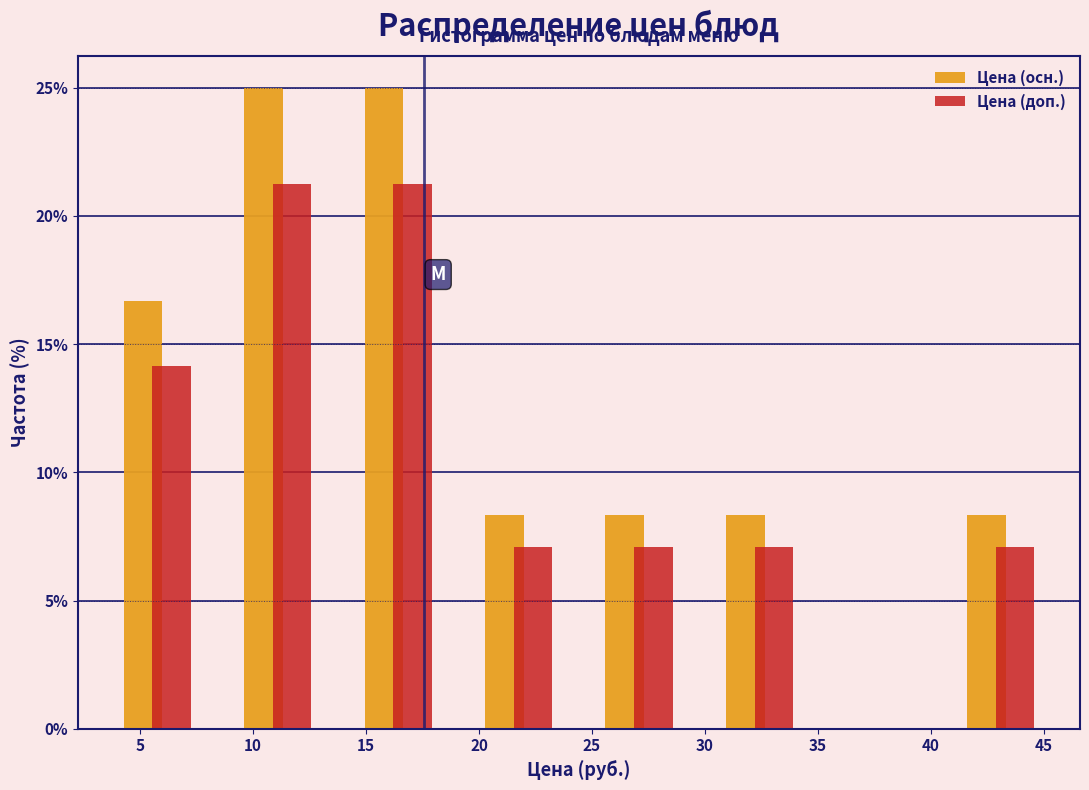

Reading left to right, transcribe this chart: for each range on the x-axis, give the height of each series' bar. Neither the bar edges nor the heights are printed on the chart, so give them approximately, as read against the axes.

3.0 to 8.5: Цена (осн.)=16.5	Цена (доп.)=14.0
8.5 to 14.0: Цена (осн.)=25.0	Цена (доп.)=21.5
14.0 to 19.0: Цена (осн.)=25.0	Цена (доп.)=21.5
19.0 to 24.5: Цена (осн.)=8.5	Цена (доп.)=7.0
24.5 to 30.0: Цена (осн.)=8.5	Цена (доп.)=7.0
30.0 to 35.0: Цена (осн.)=8.5	Цена (доп.)=7.0
35.0 to 40.5: Цена (осн.)=0	Цена (доп.)=0
40.5 to 46.0: Цена (осн.)=8.5	Цена (доп.)=7.0